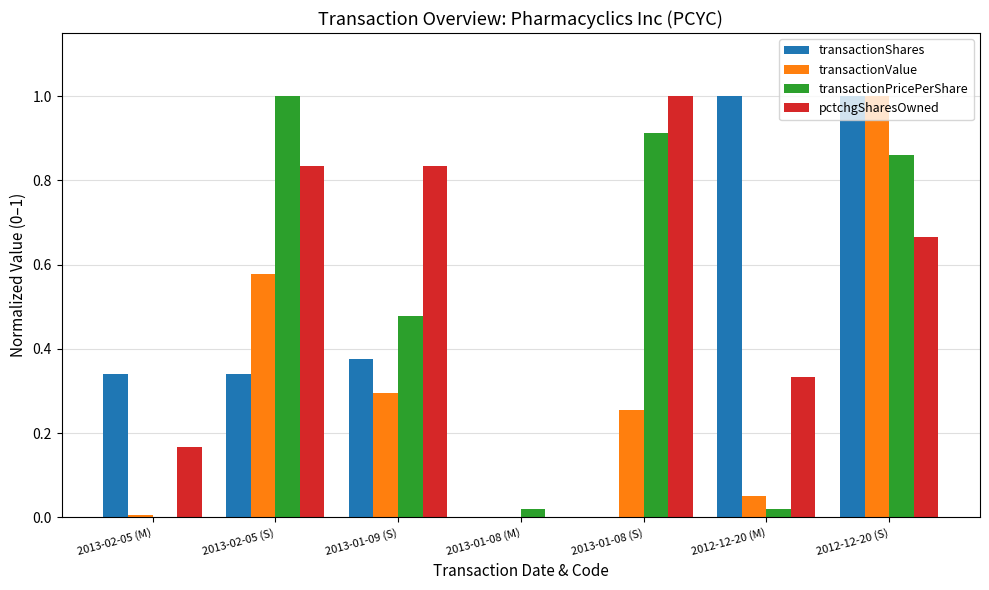

Which series has the largest total across all categories?

pctchgSharesOwned